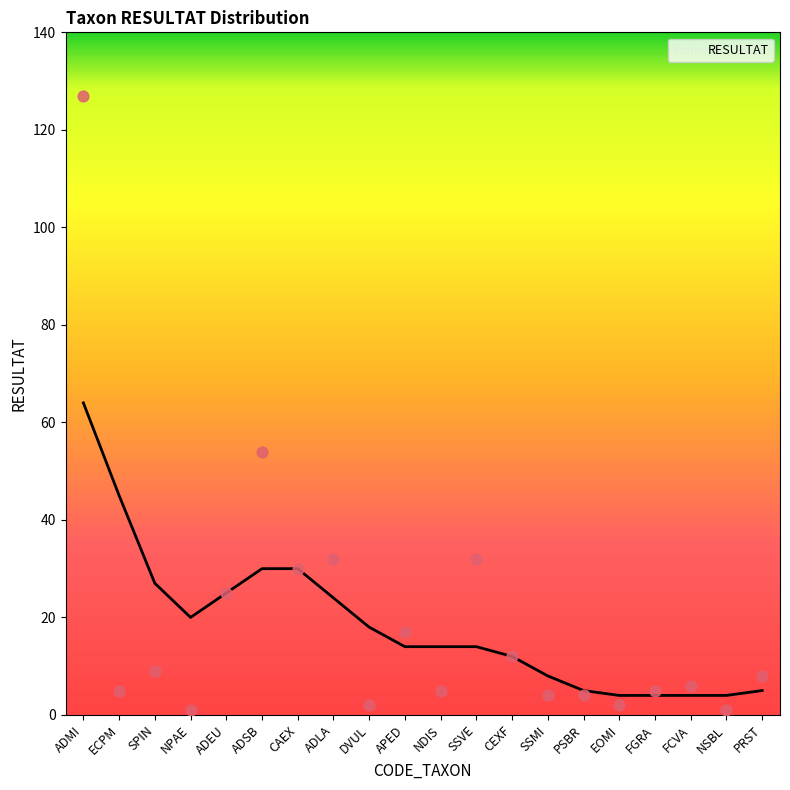

Between SSMI and NPAE, which is larger?

SSMI